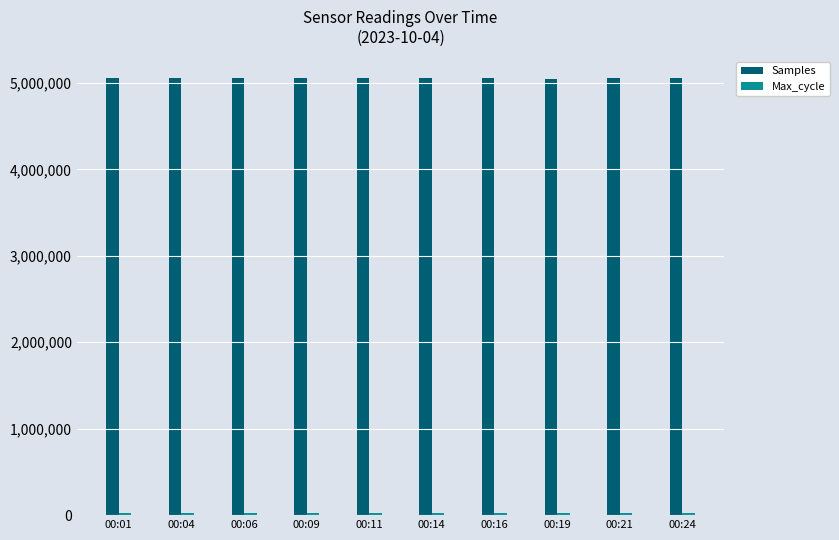

How many groups of bars are there?

10